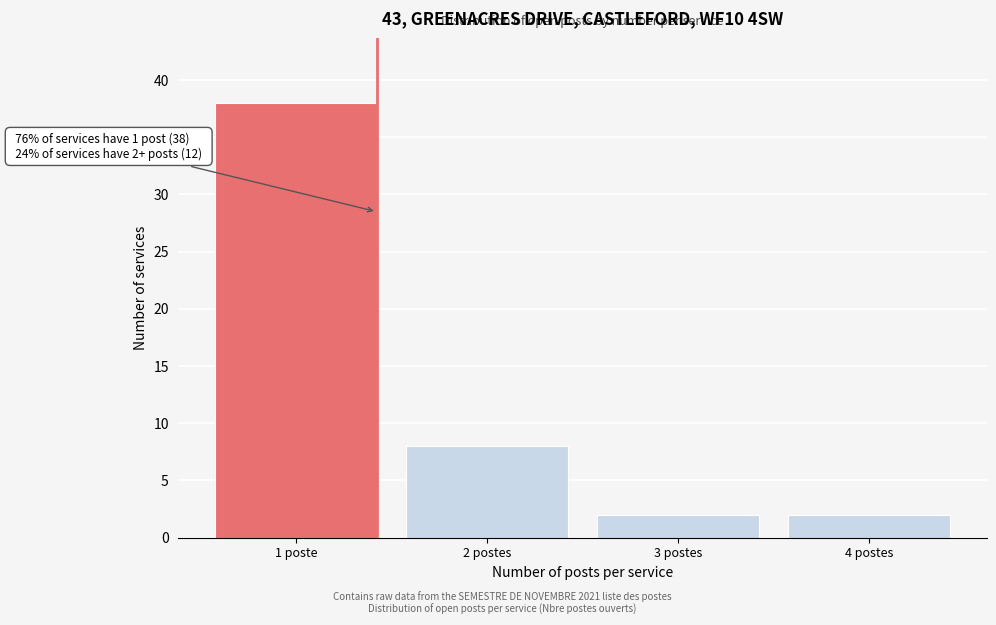

Reading left to right, what are all the values shown in this chart?

38	8	2	2